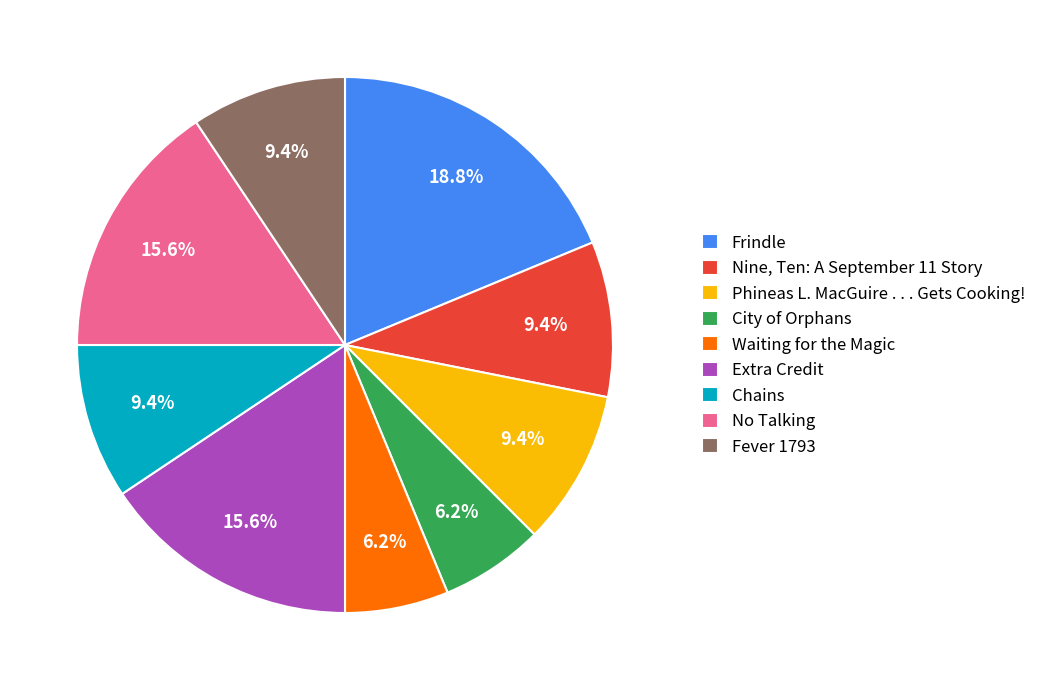

Approximately how many times larger is the value at Frindle compared to Nine, Ten: A September 11 Story?

2.0